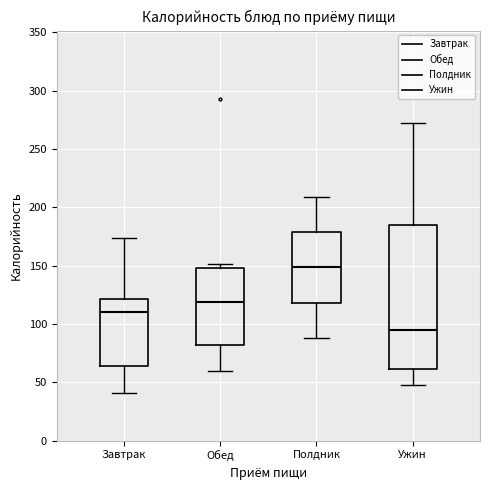

Reading left to right, transcribe this box plot: for each box, give where its median line is, the range the box spans, and where its two whiskers end, as read against the y-axis. The values are not printed on the chart, so give them approximately, as read against the axis.

Завтрак: median 110, box 65 to 120, whiskers 40 to 175
Обед: median 120, box 80 to 150, whiskers 60 to 150 (just above the box's upper edge)
Полдник: median 150, box 120 to 180, whiskers 90 to 210
Ужин: median 95, box 60 to 185, whiskers 50 to 270